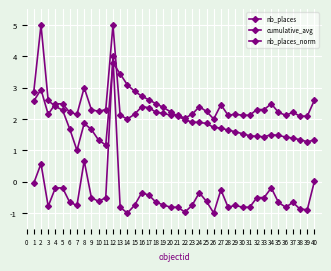

How many data points in cumulative_avg are above 1?

39